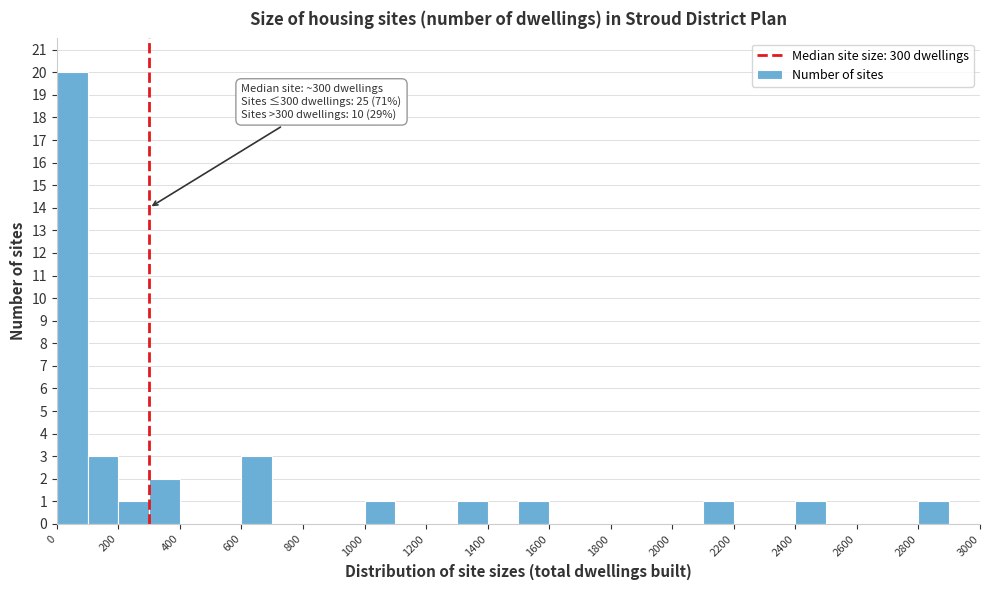

Over which range of the x-axis is the bar tallest?

0 to 100